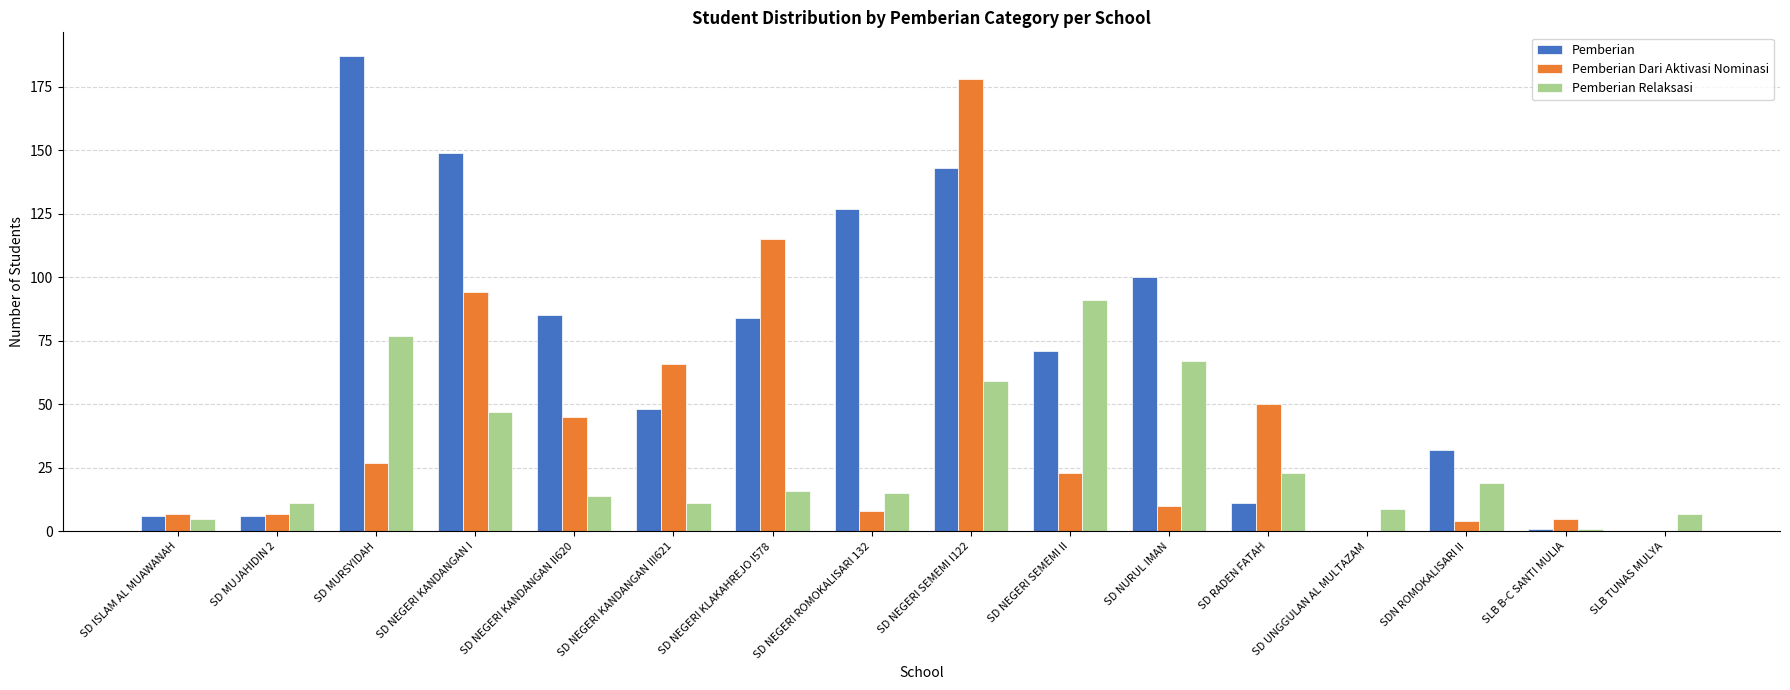

Which series changed the most between SD NEGERI SEMEMI II and SD UNGGULAN AL MULTAZAM?

Pemberian Relaksasi